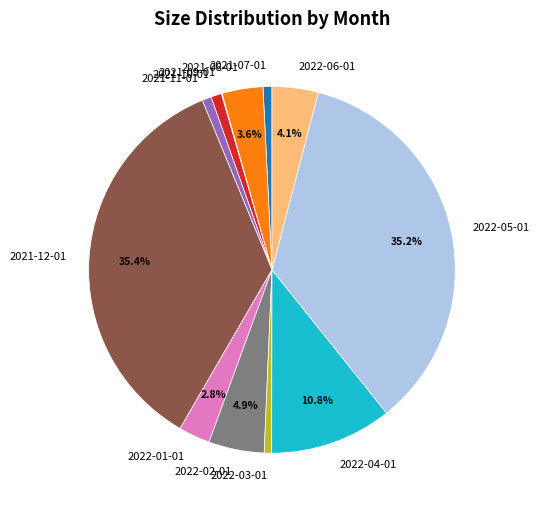

Between 2021-08-01 and 2022-05-01, which is larger?

2022-05-01